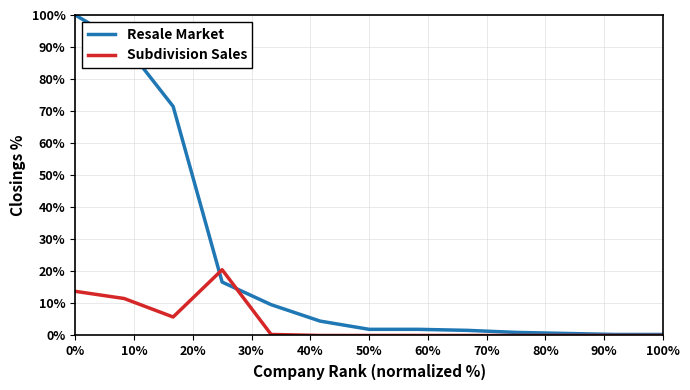

Which series has the largest total across all categories?

Resale Market